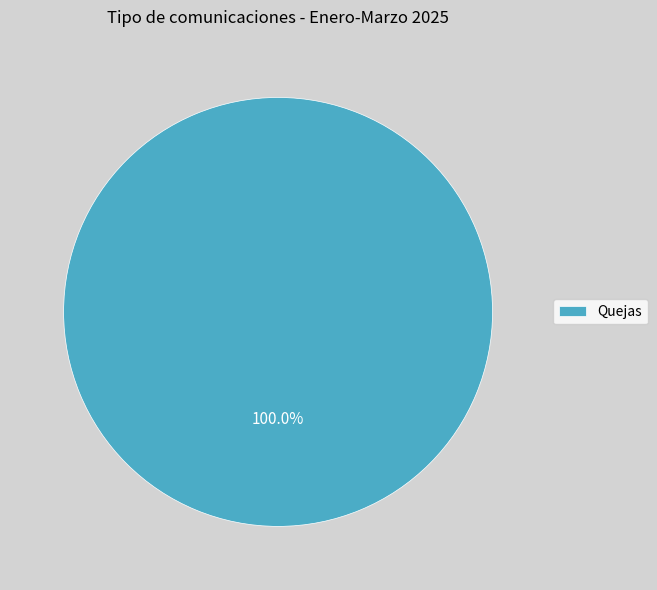

Does Quejas account for over 50% of the chart?

Yes